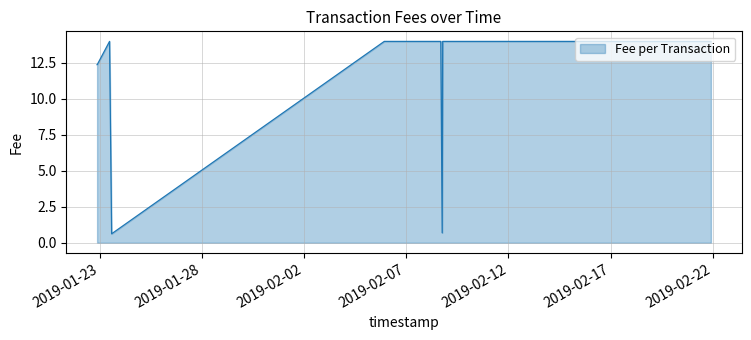

The chart shows a value of 0.6 at 20. True or false?

True